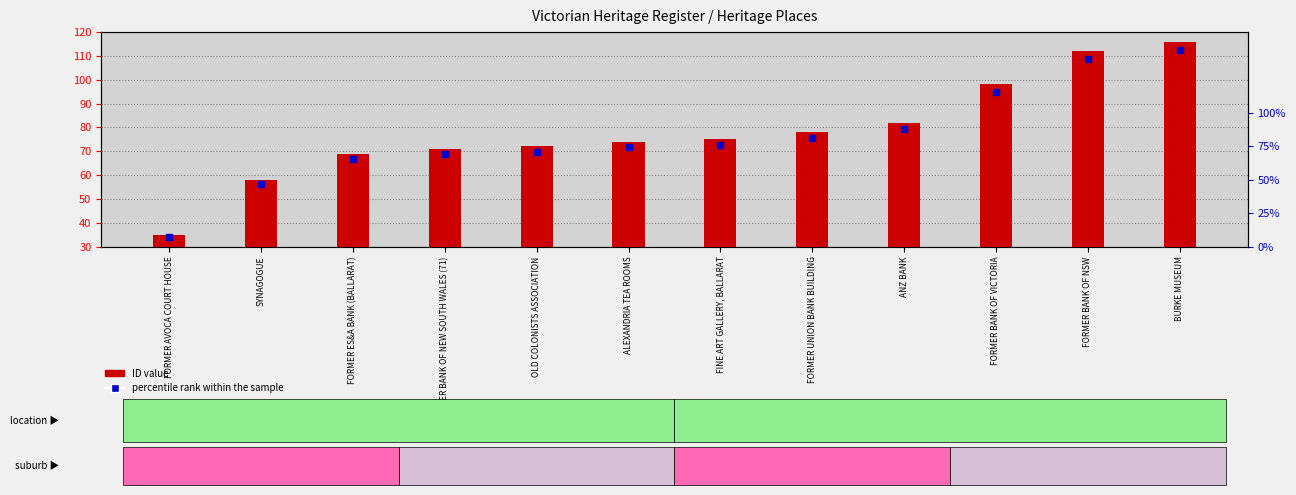

Which series contains the lowest Y value?

percentile rank within the sample